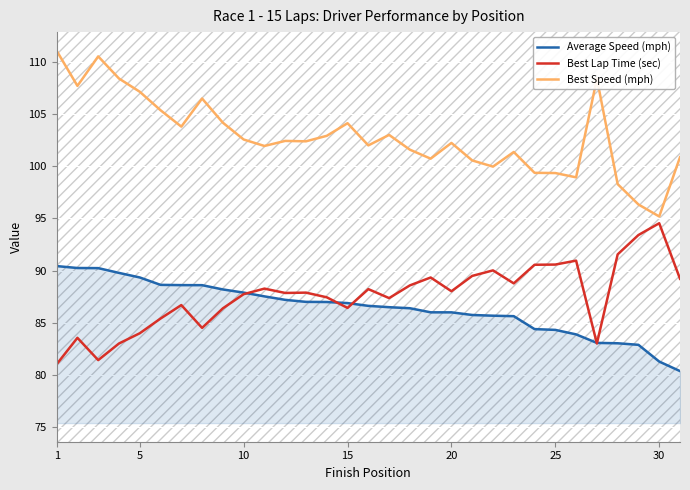

What are all the series names shown in the legend?

Average Speed (mph), Best Lap Time (sec), Best Speed (mph)